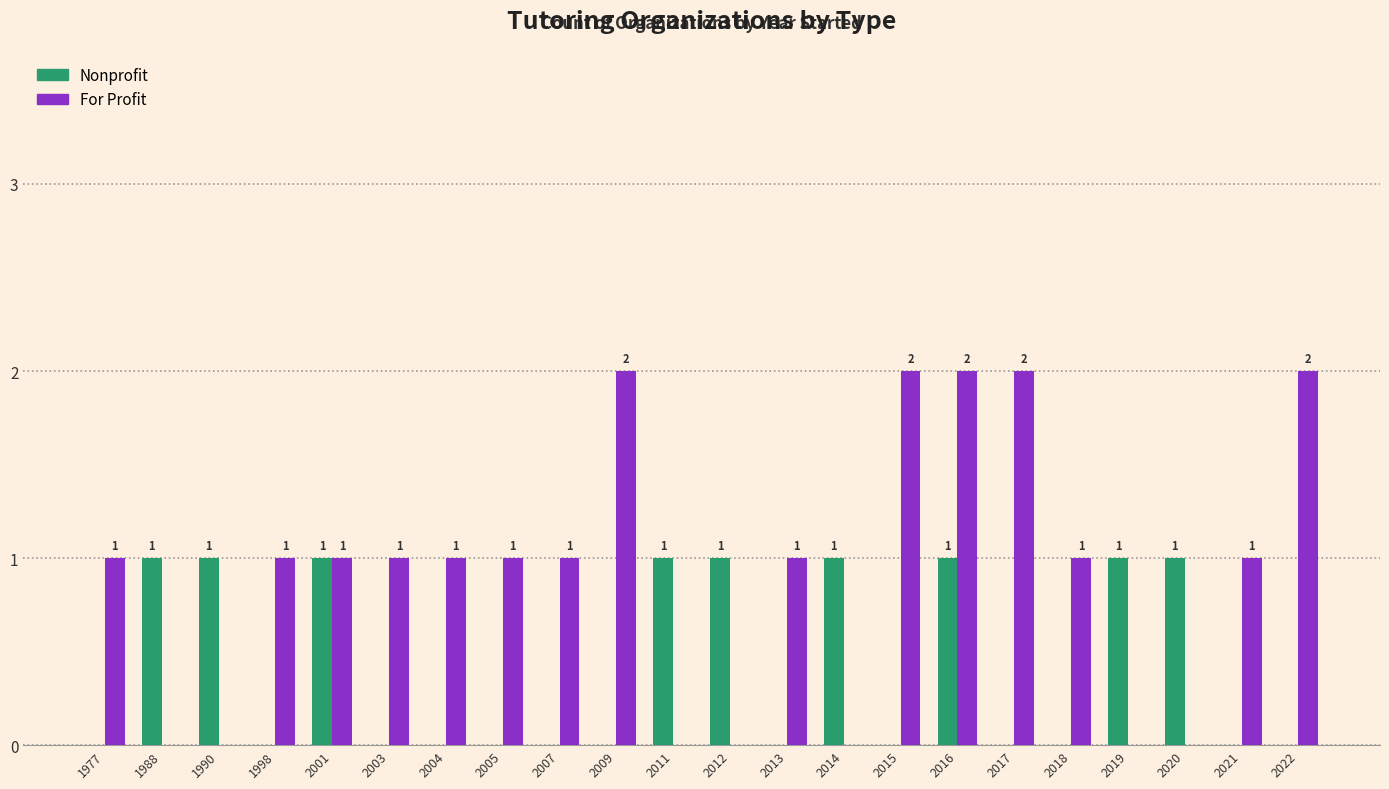

Which series has the largest total across all categories?

For Profit